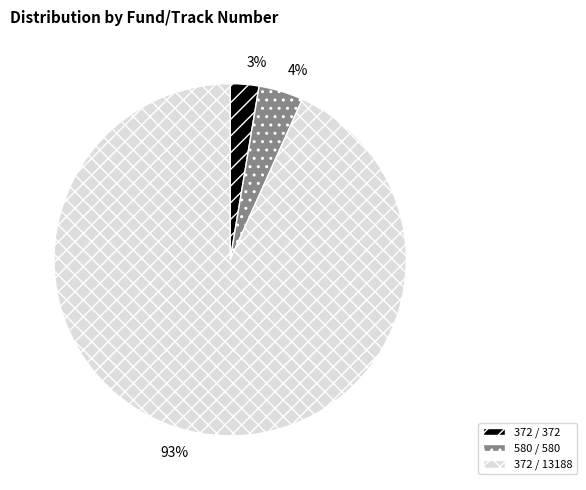

Does 580 / 580 account for over 50% of the chart?

No